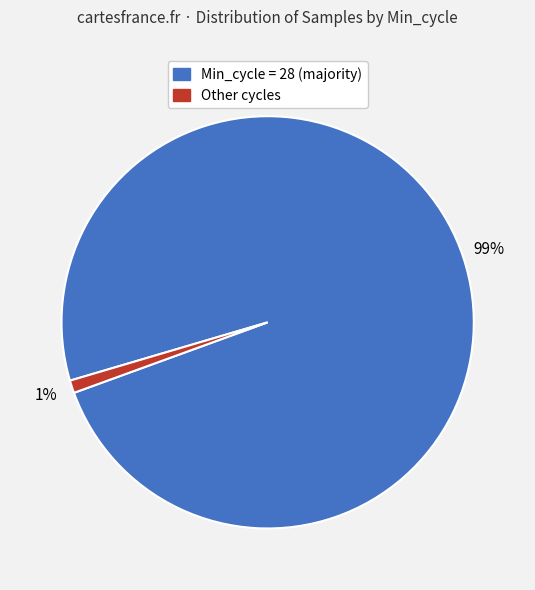

To the nearest percent, what is the average slice percentage?

50%